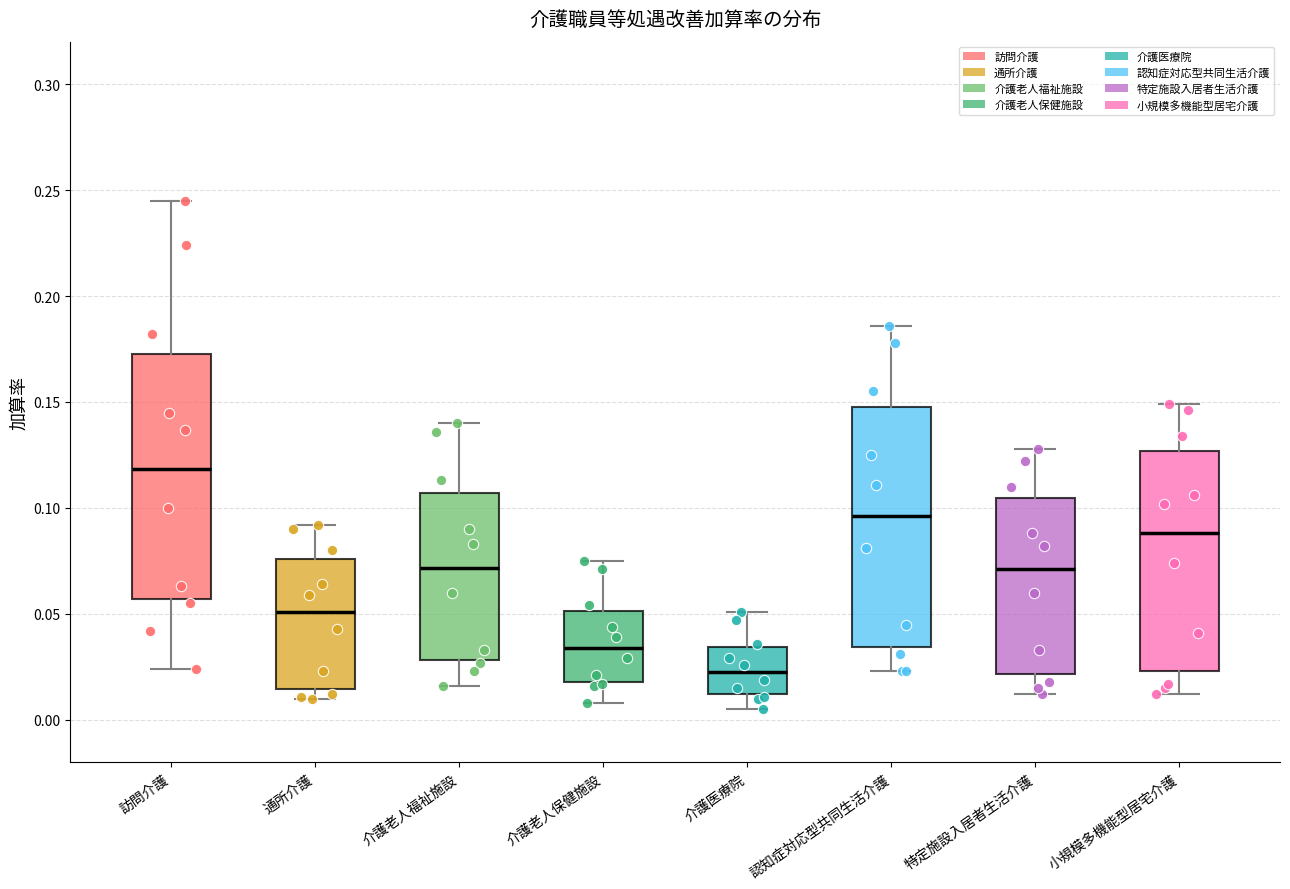

Which box has the lowest median line?

介護医療院